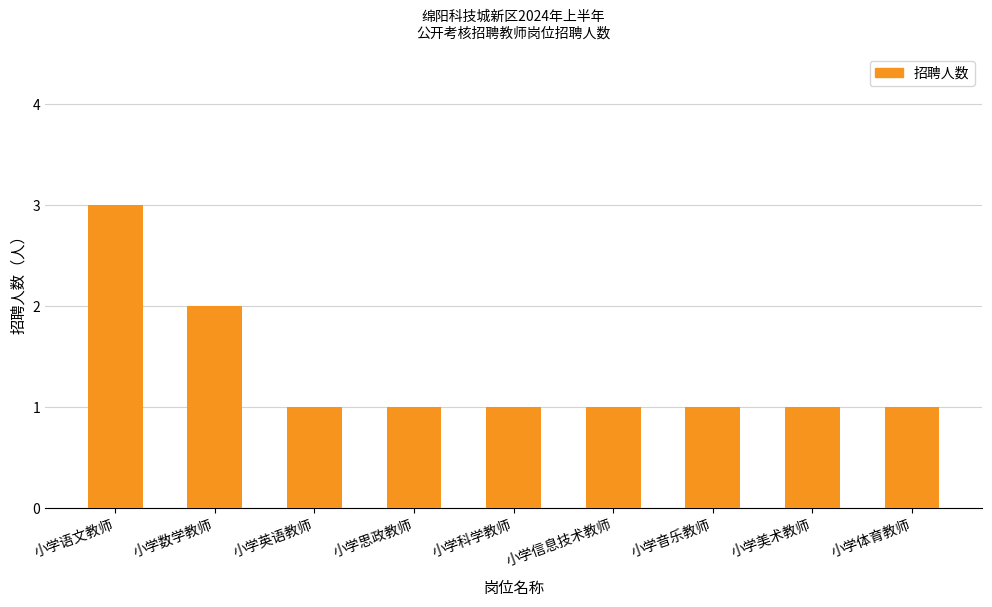

Does the chart contain any negative values?

No